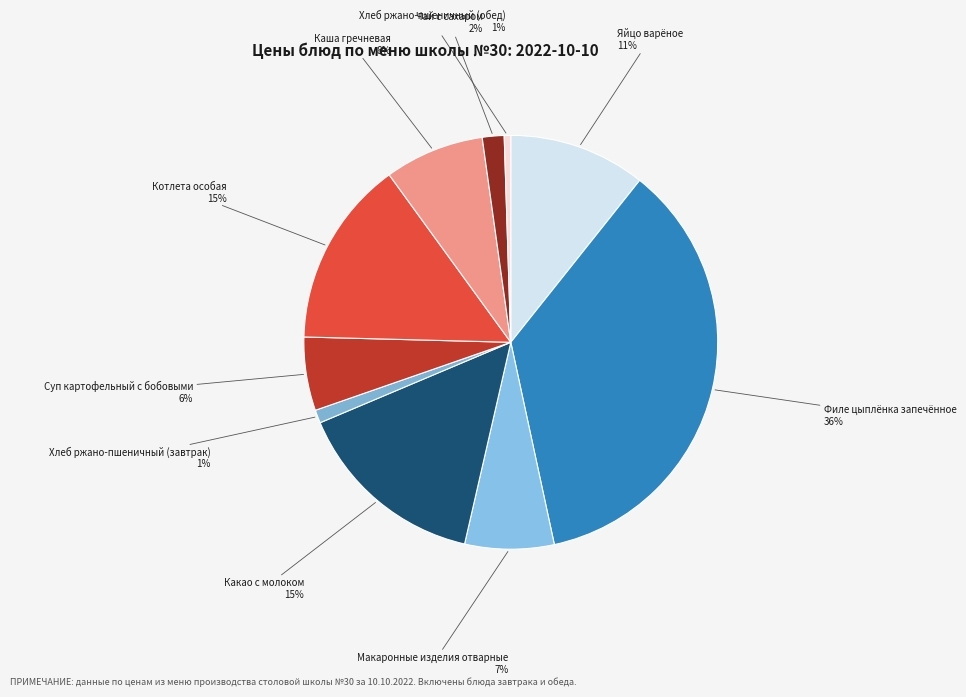

Which has a higher value, Макаронные изделия отварные or Хлеб ржано-пшеничный (обед)?

Макаронные изделия отварные